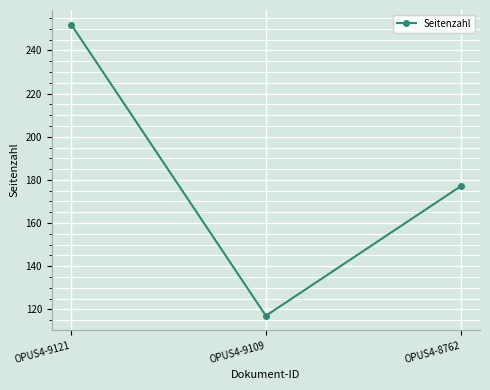

Rank the categories by value from highest to lowest.

OPUS4-9121, OPUS4-8762, OPUS4-9109